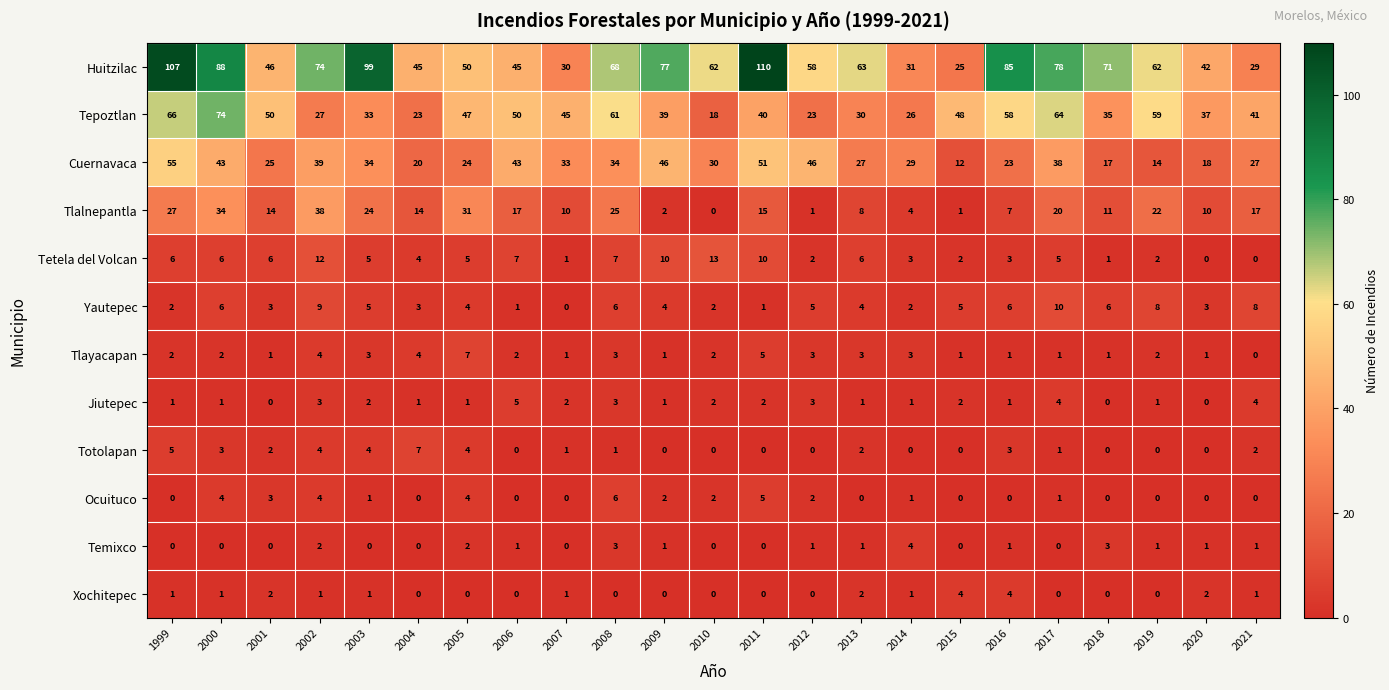

The value of Tlalnepantla at 2006 is 17. True or false?

True